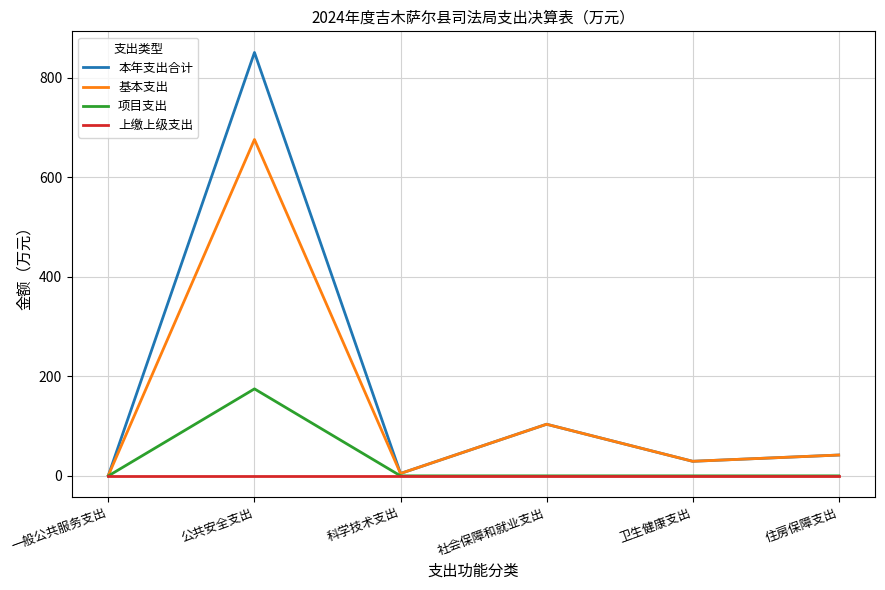

True or false: 基本支出 has more than 2 points higher than both neighbors.

False